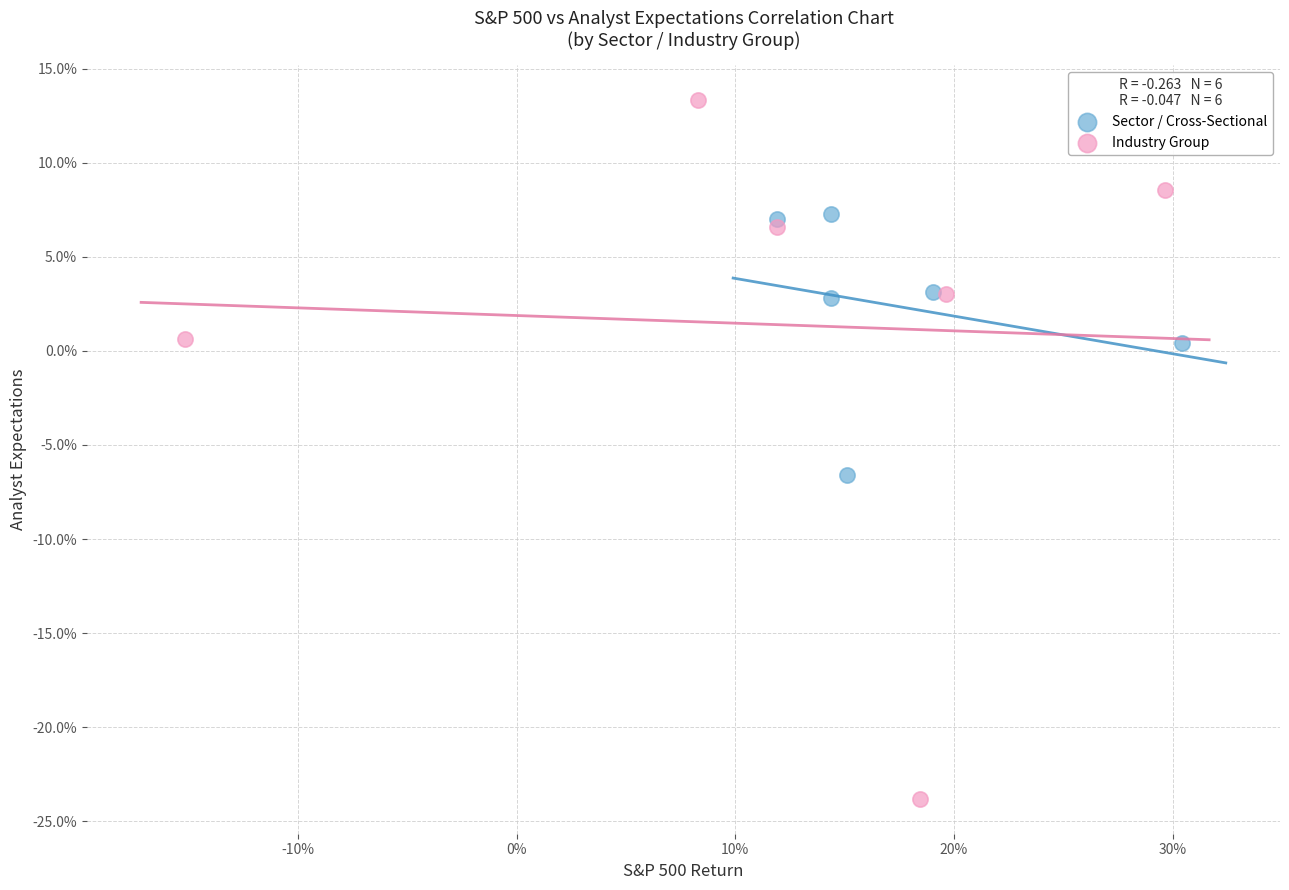

Which series has the largest Y range (max minus min)?

Industry Group